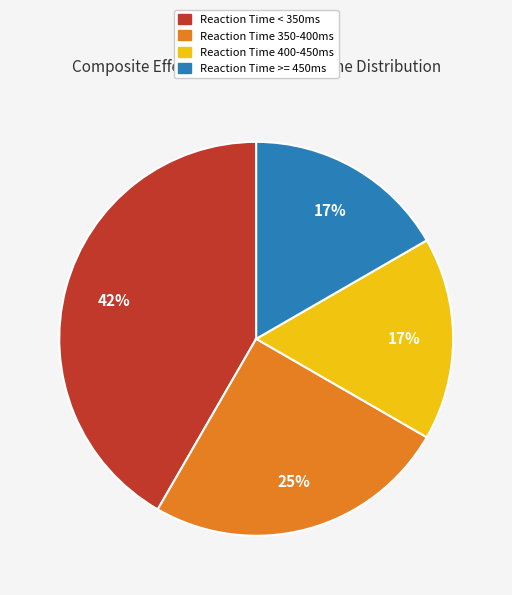

The Reaction Time >= 450ms slice represents 17% of the pie. True or false?

True